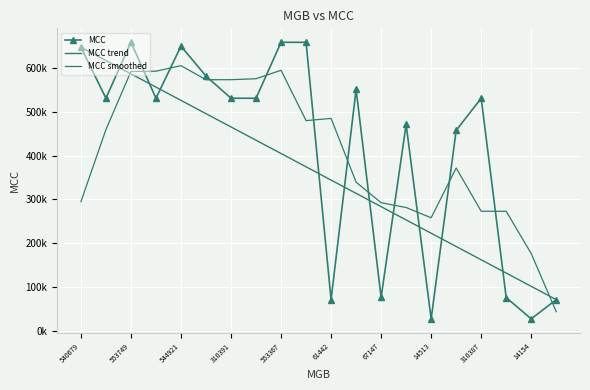

Rank the categories by value from lowest to highest.

14154, 14513, 61437, 61442, 66591, 67147, 174838, 120737, 310392, 310391, 310389, 310388, 310387, 359084, 416897, 540679, 544921, 553366, 553367, 553749